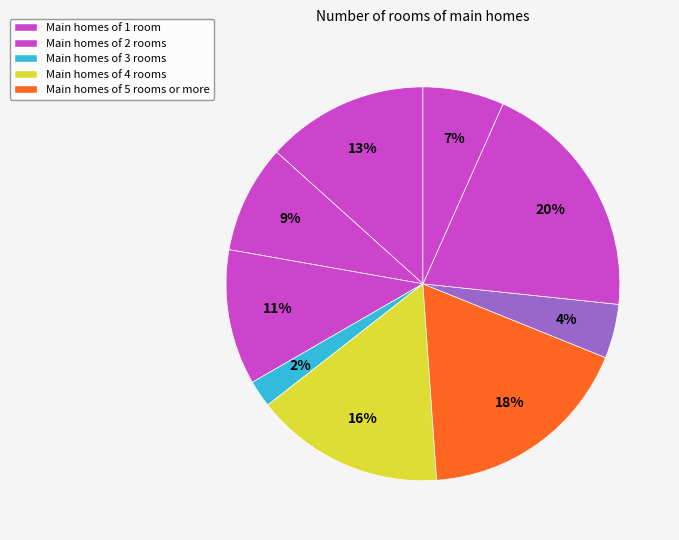

How many segments does this pie chart have?

9